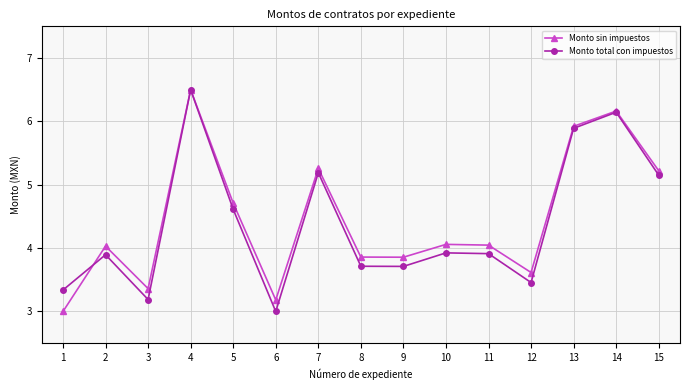

Between 5 and 9, which series saw the biggest shift?

Monto total con impuestos